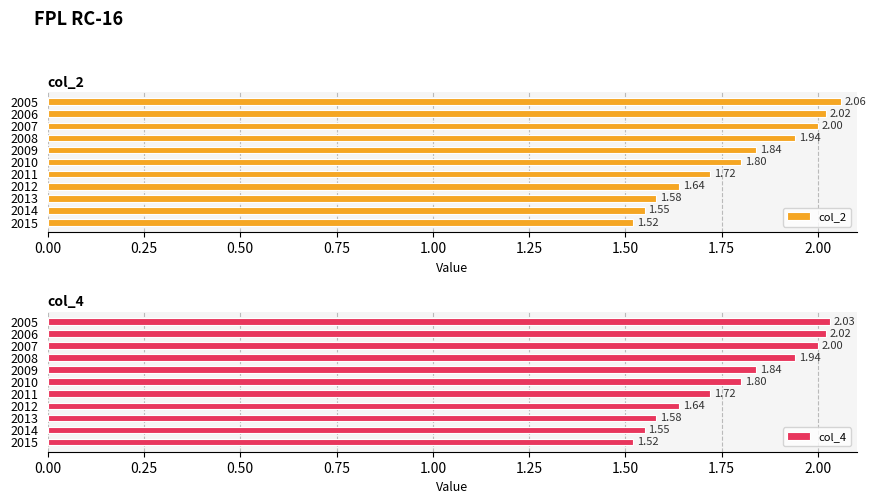

Reading left to right, what are all the values shown in this chart?

col_2: 2.1	2.0	2.0	1.9	1.8	1.8	1.7	1.6	1.6	1.6	1.5
col_4: 2.0	2.0	2.0	1.9	1.8	1.8	1.7	1.6	1.6	1.6	1.5